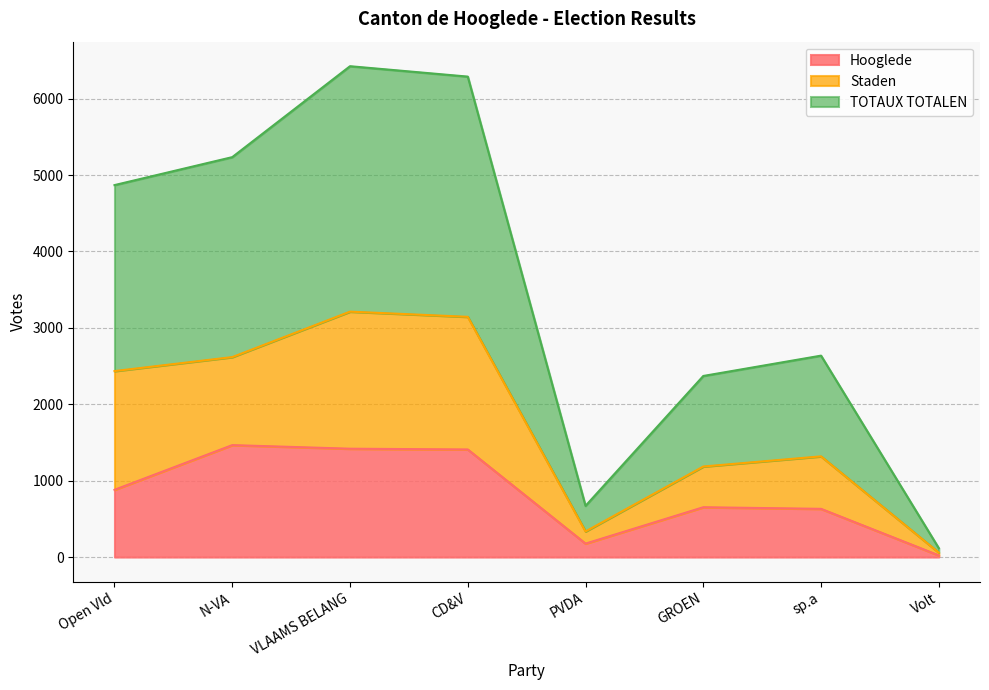

How many lines are shown in the chart?

3